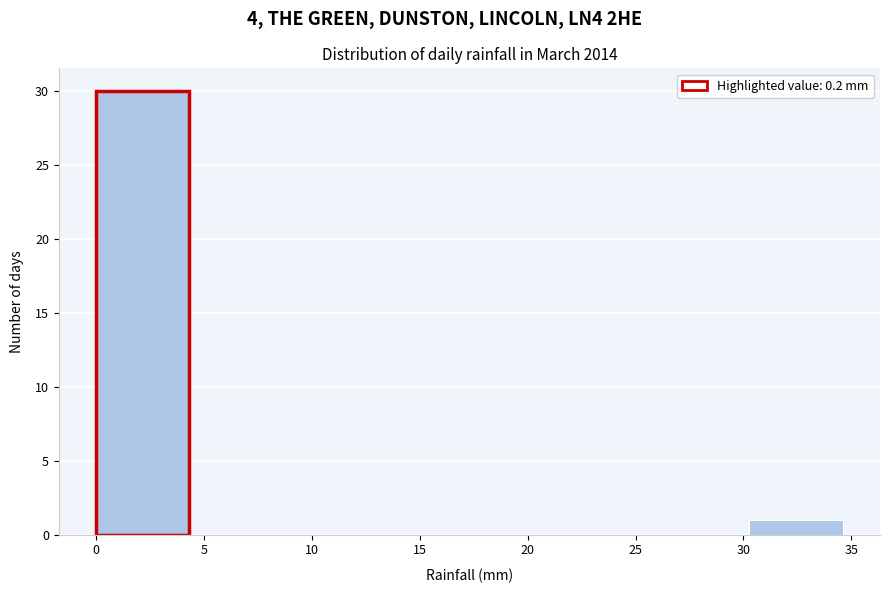

Which range on the x-axis has the tallest bar?

0.0 to 4.5